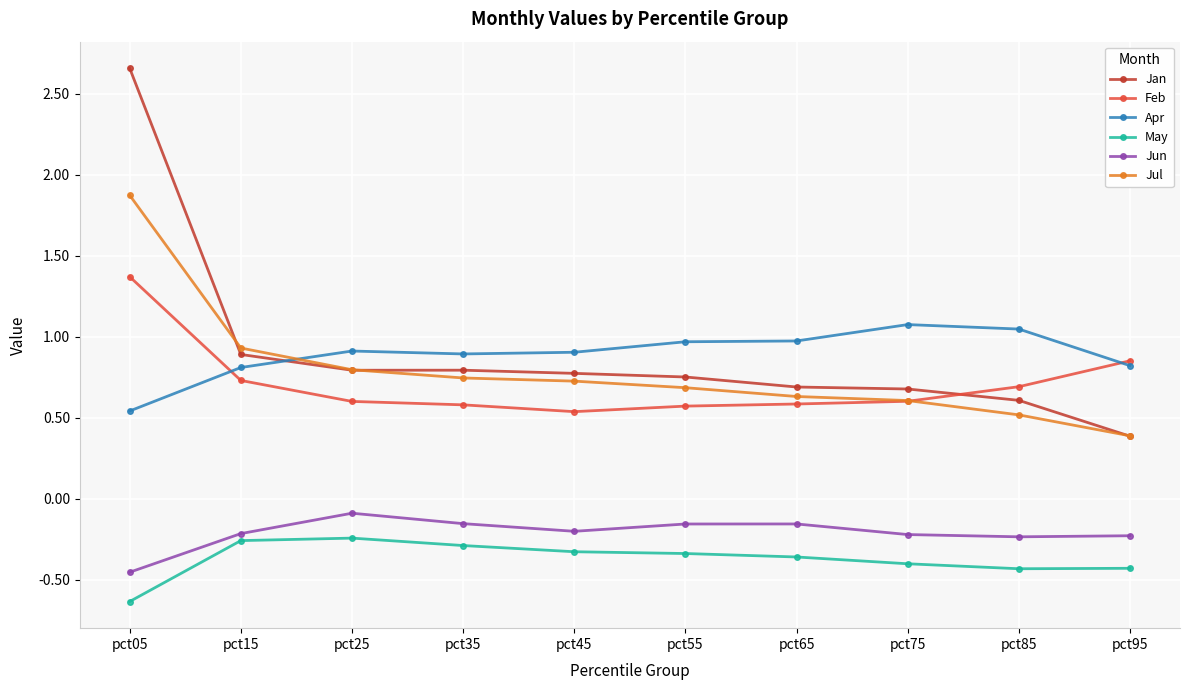

At how many categories does at least one series exceed 0?

10